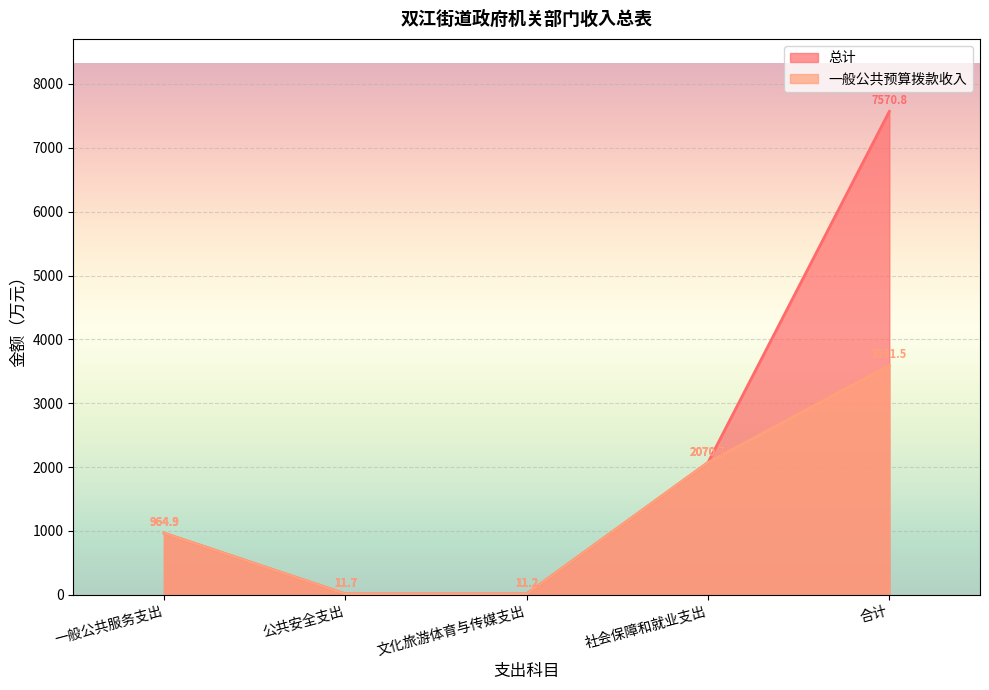

Where is 一般公共预算拨款收入 nearest to the value 1801?

社会保障和就业支出